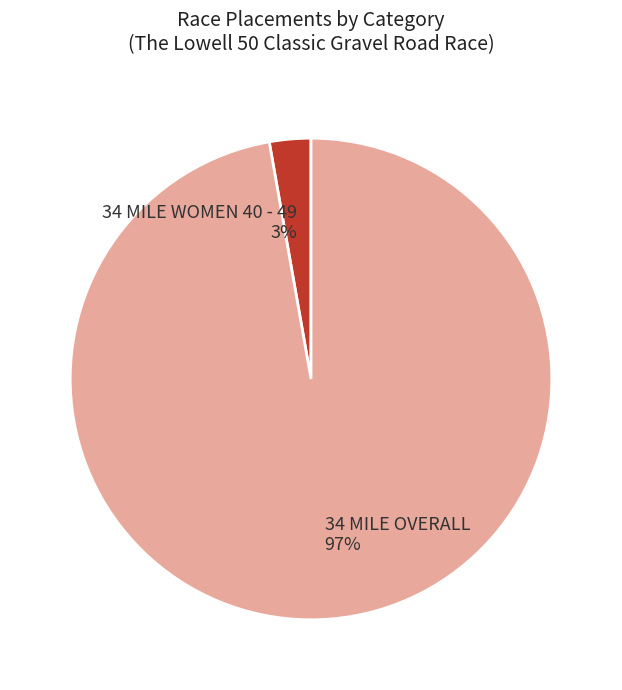

To the nearest percent, what is the difference between the largest and smallest slice percentages?

94%